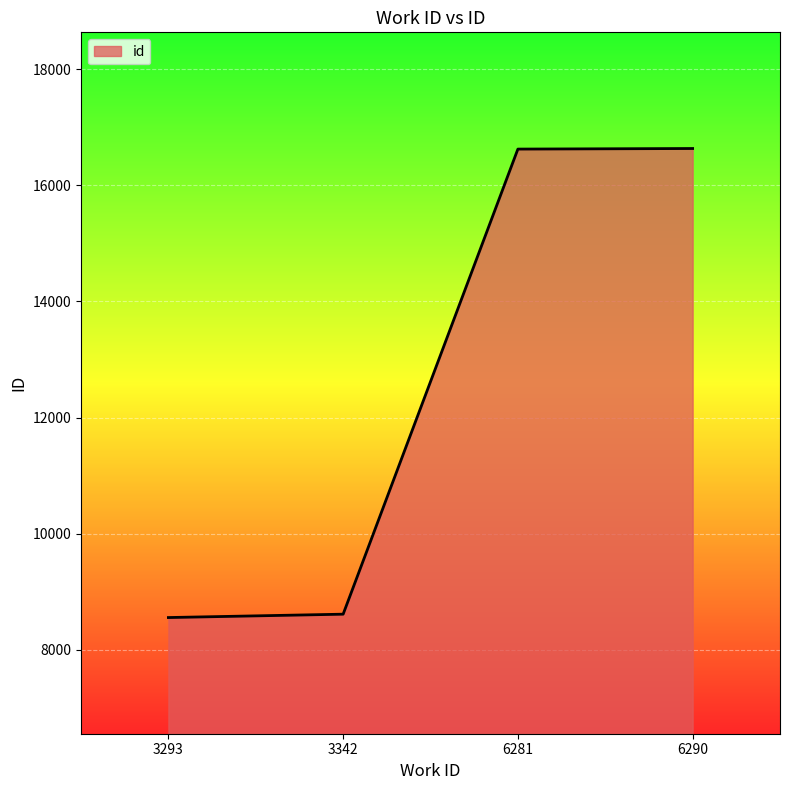

How many categories are shown in the chart?

4